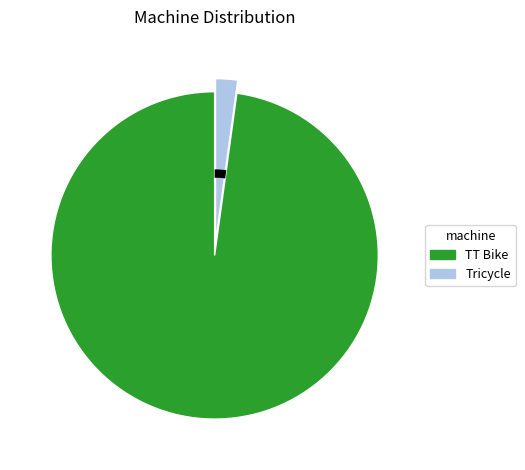

What portion of the pie excludes Tricycle?

97.8%